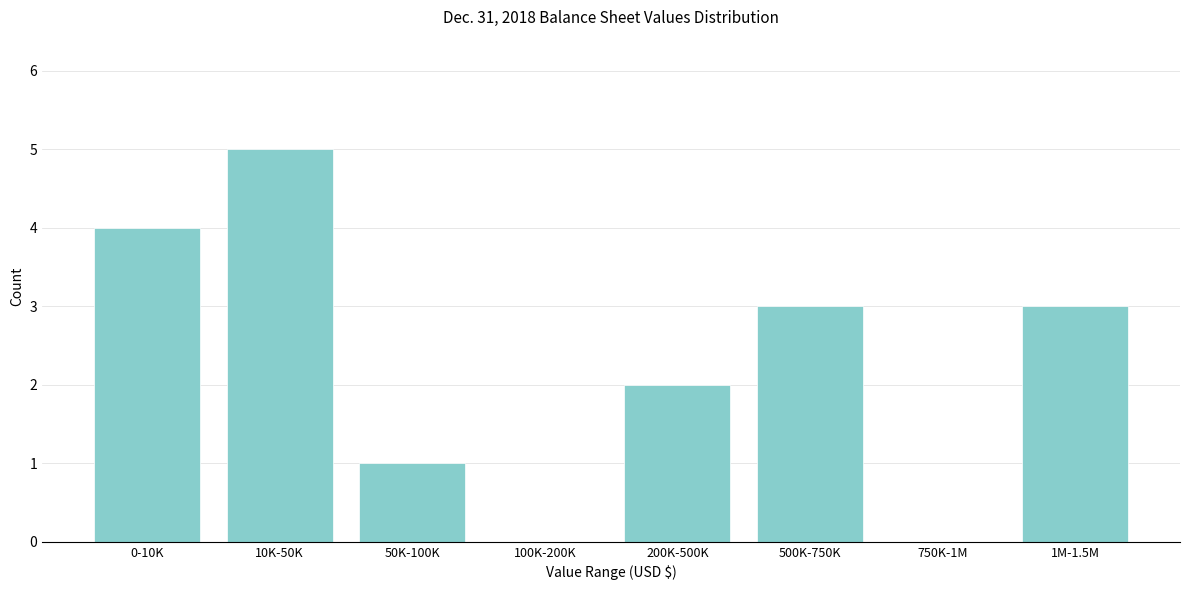

What is the sum of all values?

18